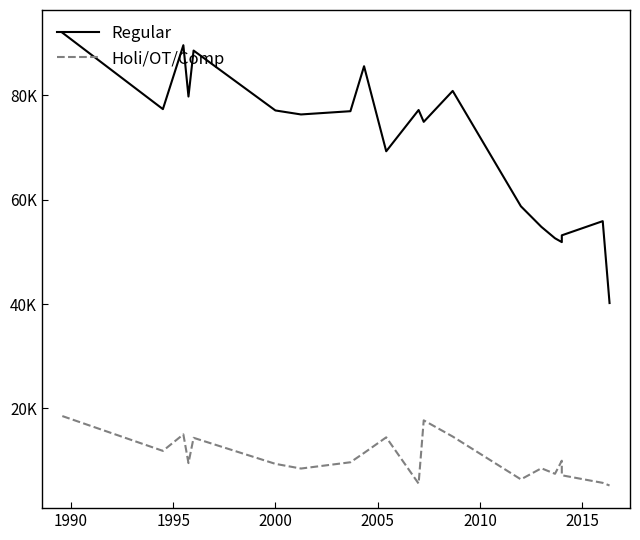

Reading left to right, extract all data points from this chart.

Regular: 92009.1	77352.9	89604.8	79763.9	88577.5	77096.7	76332.5	76955.2	85573.9	69275.7	77184.9	74916.0	80842.6	58735.7	54796.4	52608.2	51869.4	53168.8	55887.8	40191.4
Holi/OT/Comp: 18534.0	11861.8	15026.8	9517.8	14366.5	9374.2	8478.7	9681.1	11464.9	14458.1	5590.3	17714.5	14608.7	6403.0	8529.2	7473.4	9980.4	7186.3	5735.1	5229.4